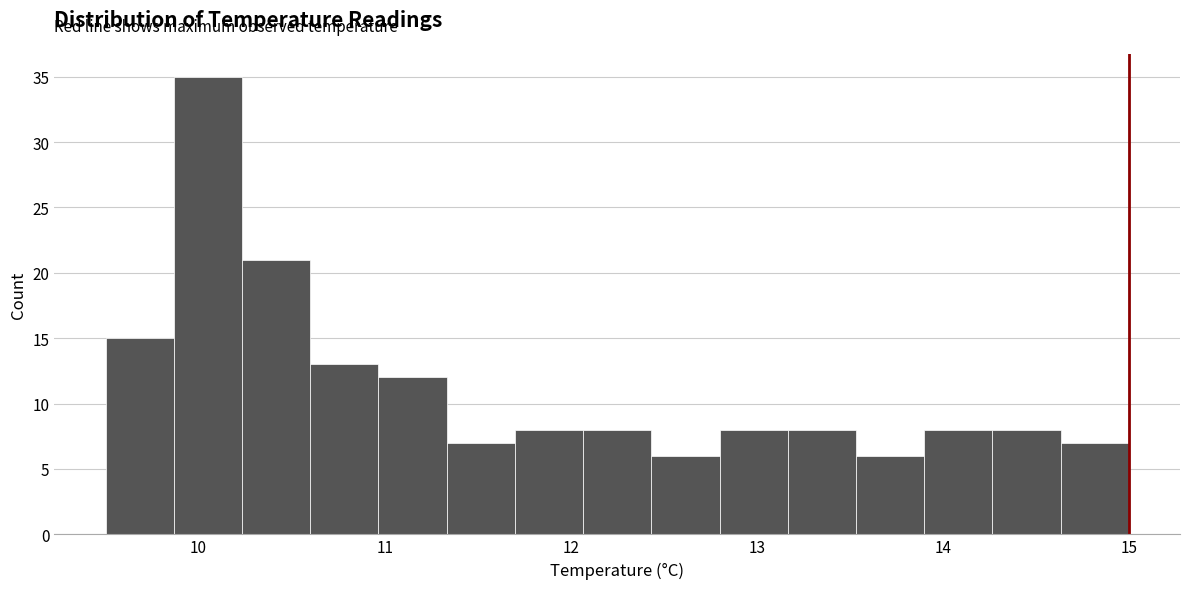

Read against the x-axis, roughly where is the centre of the tallest bar?

10.1